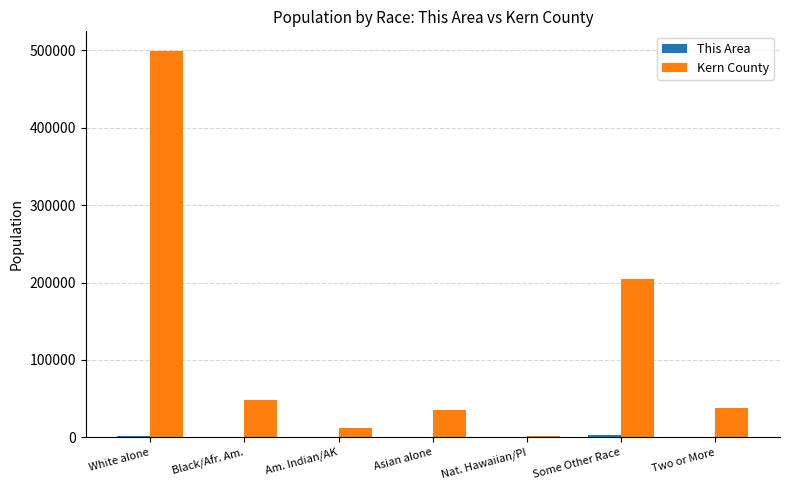

Which series has the largest total across all categories?

Kern County